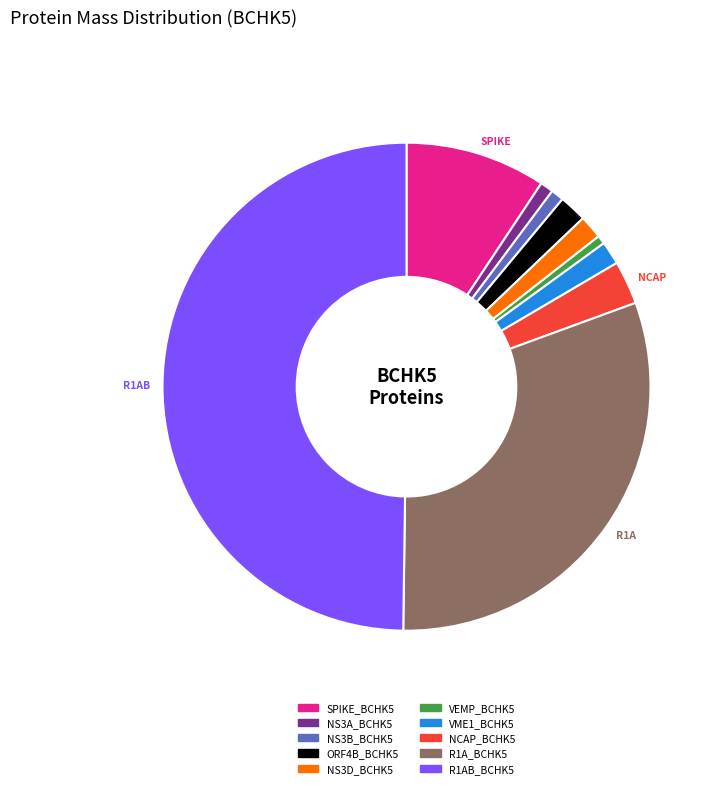

Is NS3D_BCHK5 the majority of the pie?

No